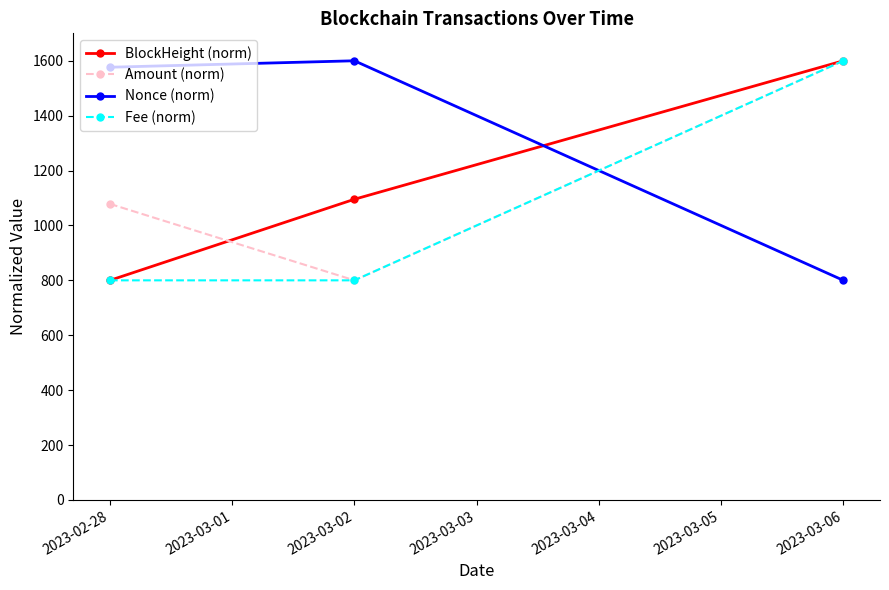

Which category has the lowest value in the Nonce (norm) series?

2023-03-06